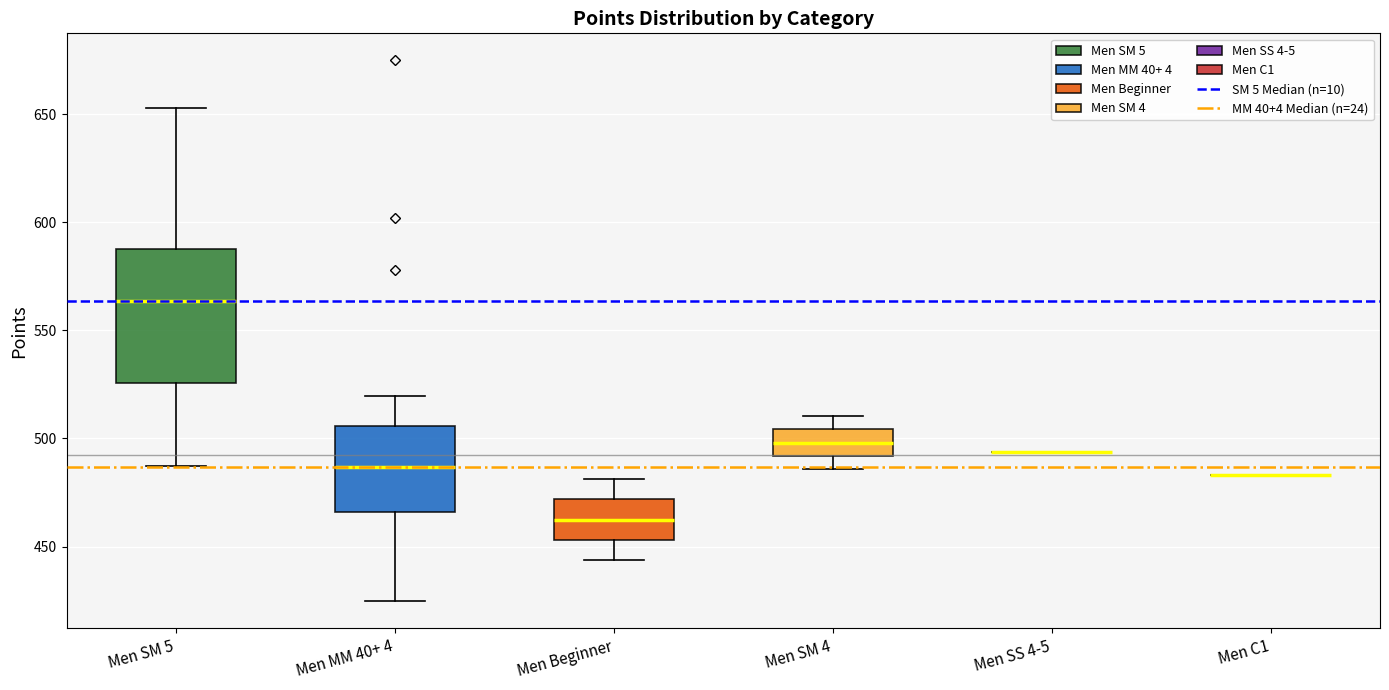

Reading left to right, read every box against the y-axis: the position of its median line, the range the box covers, and the ends of its whiskers. The values are not printed on the chart, so give them approximately, as read against the axis.

Men SM 5: median 565, box 525 to 585, whiskers 485 to 655
Men MM 40+ 4: median 485, box 465 to 505, whiskers 425 to 520
Men Beginner: median 465, box 455 to 470, whiskers 445 to 480
Men SM 4: median 500, box 490 to 505, whiskers 485 to 510
Men SS 4-5: box collapsed to a line at 495, whiskers 495 to 495
Men C1: box collapsed to a line at 485, whiskers 485 to 485